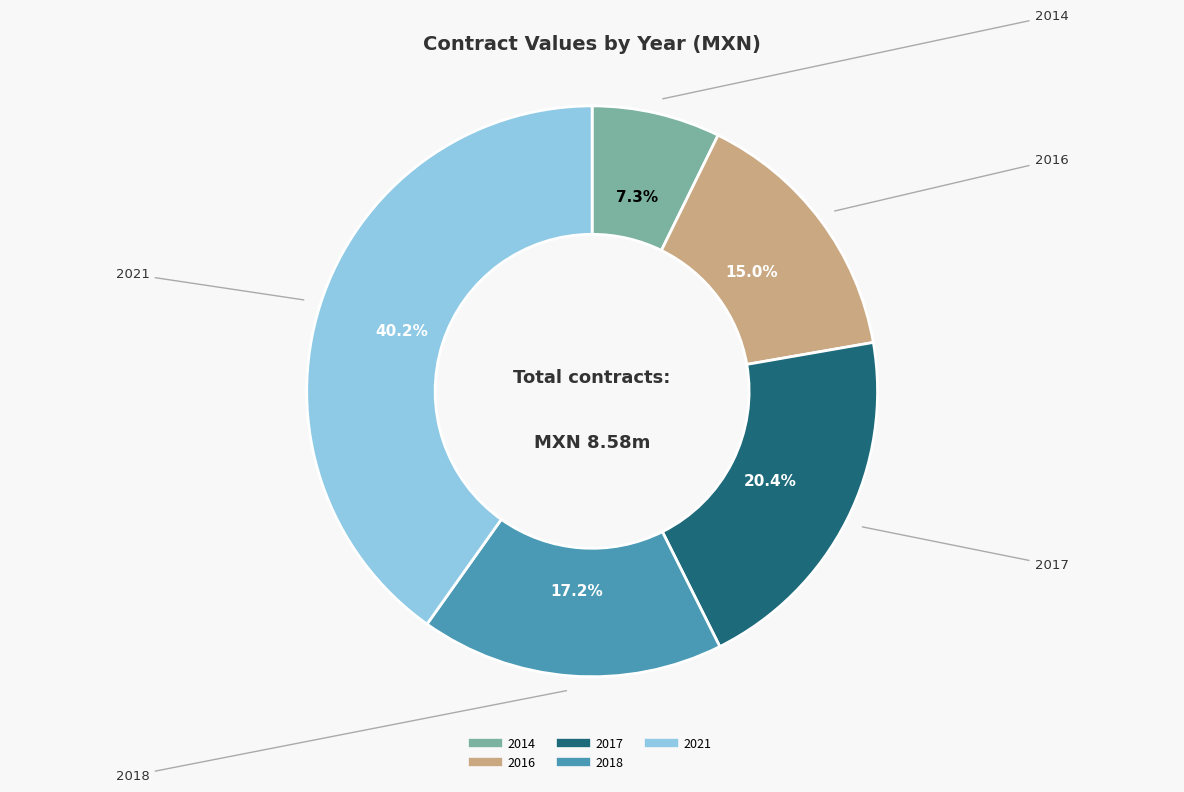

Is there a majority slice in this chart?

No